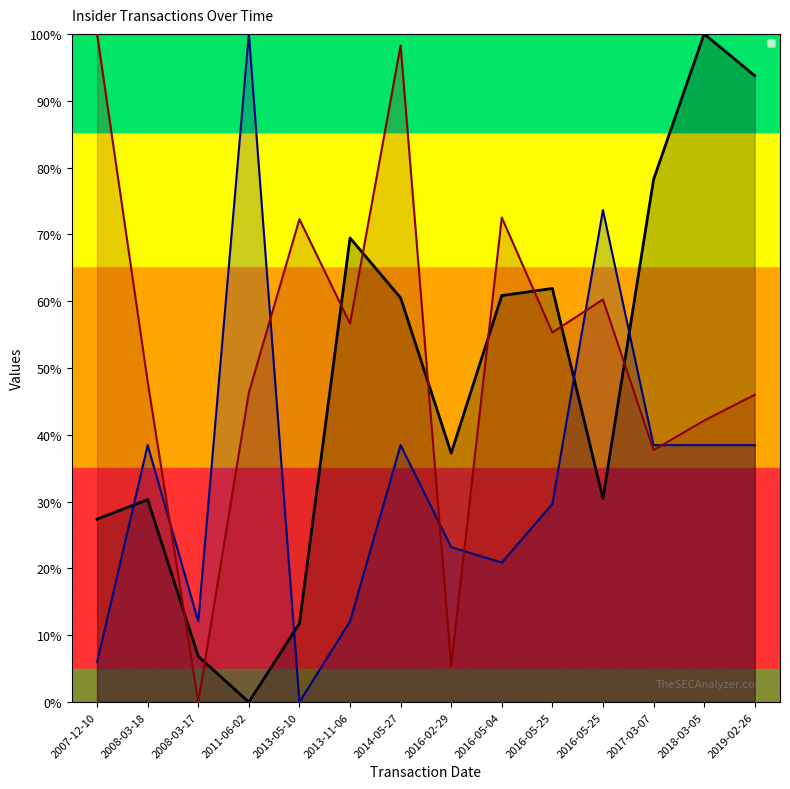

List the labels in order of sharesOwnedFollowingTransaction value, smallest first.

2008-03-17, 2016-02-29, 2017-03-07, 2018-03-05, 2019-02-26, 2011-06-02, 2008-03-18, 2016-05-25, 2013-11-06, 2016-05-25, 2013-05-10, 2016-05-04, 2014-05-27, 2007-12-10